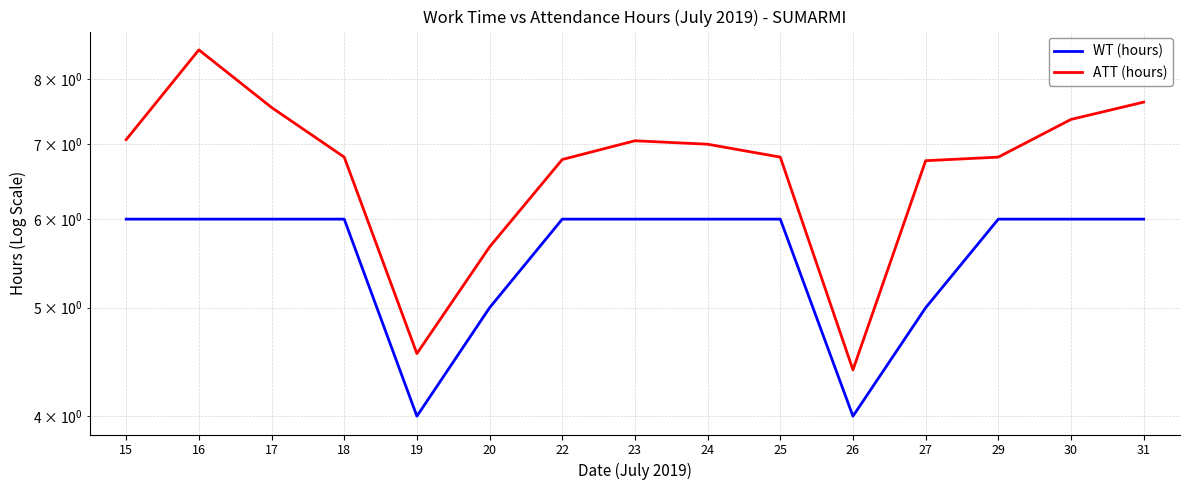

What value does the WT (hours) series have at 18?

6.0